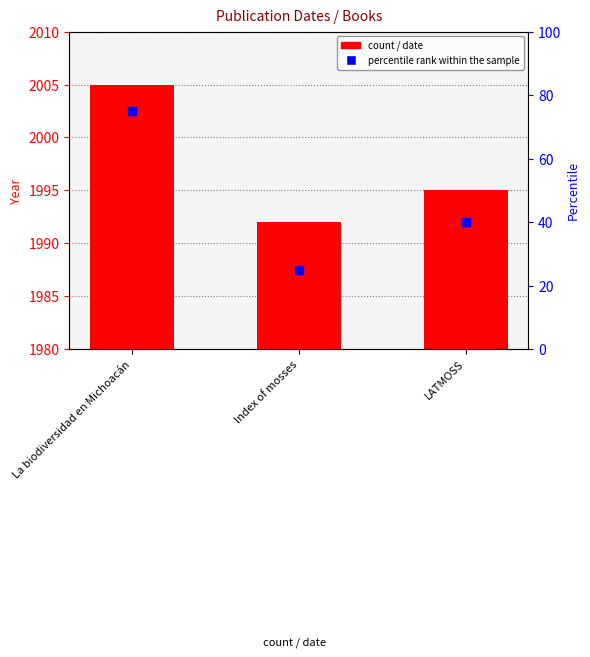

Which series reaches the maximum Y coordinate?

Date